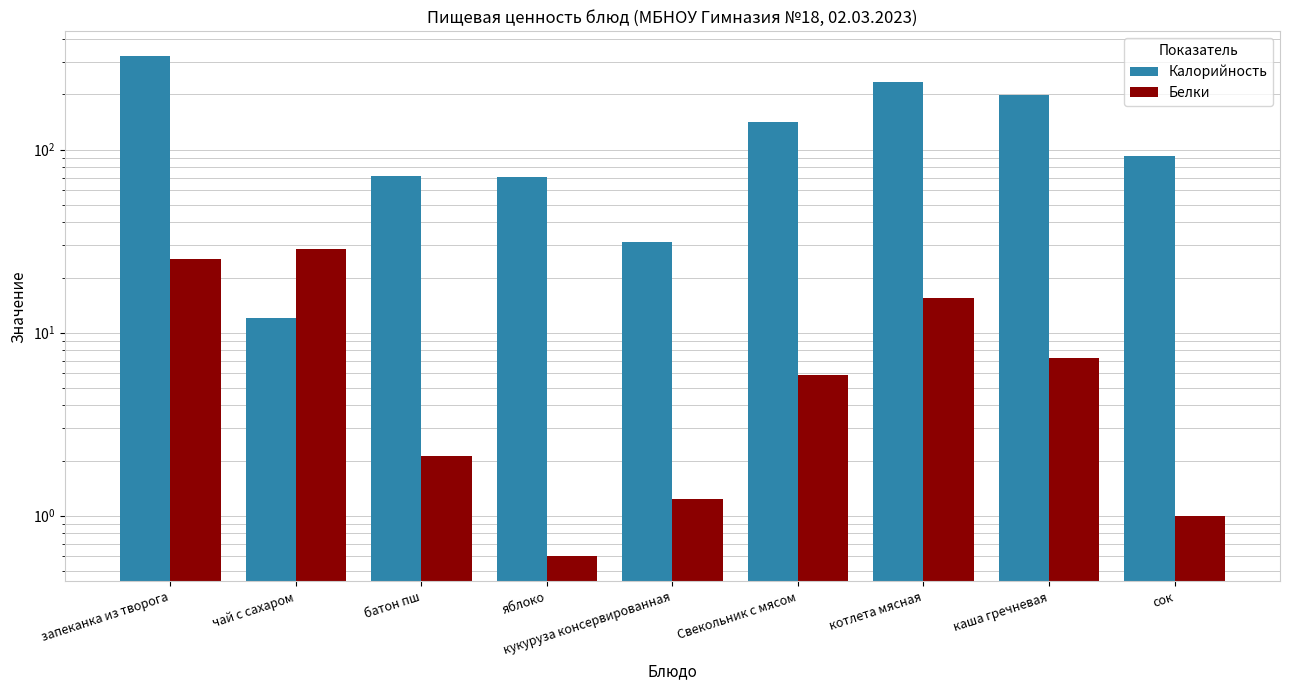

What position from the right is чай с сахаром?

8